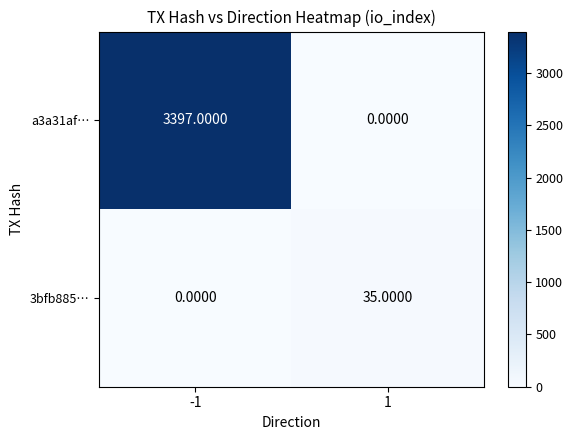

Which series changed the most between -1 and 1?

a3a31af…